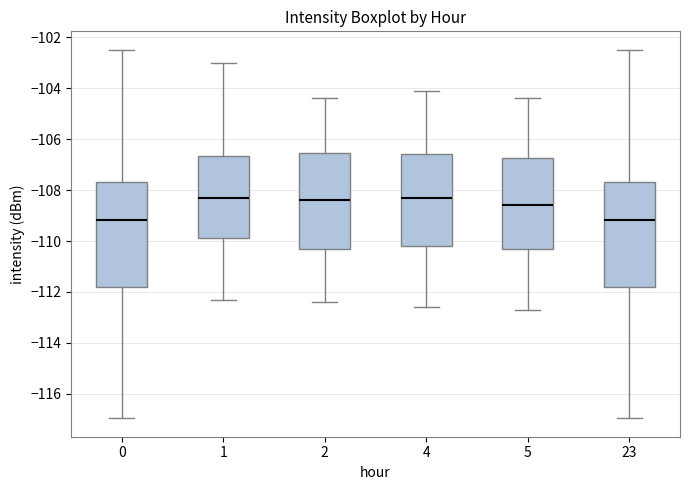

Where is the upper edge of the box at x = 5 on the y-axis? The values are not printed on the chart, so give them approximately, as read against the axis.

-106.8